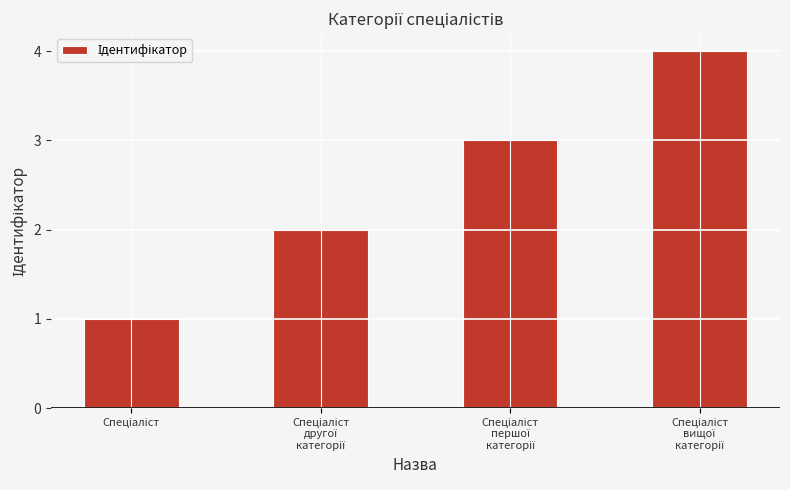

What is the sum of all values?

10